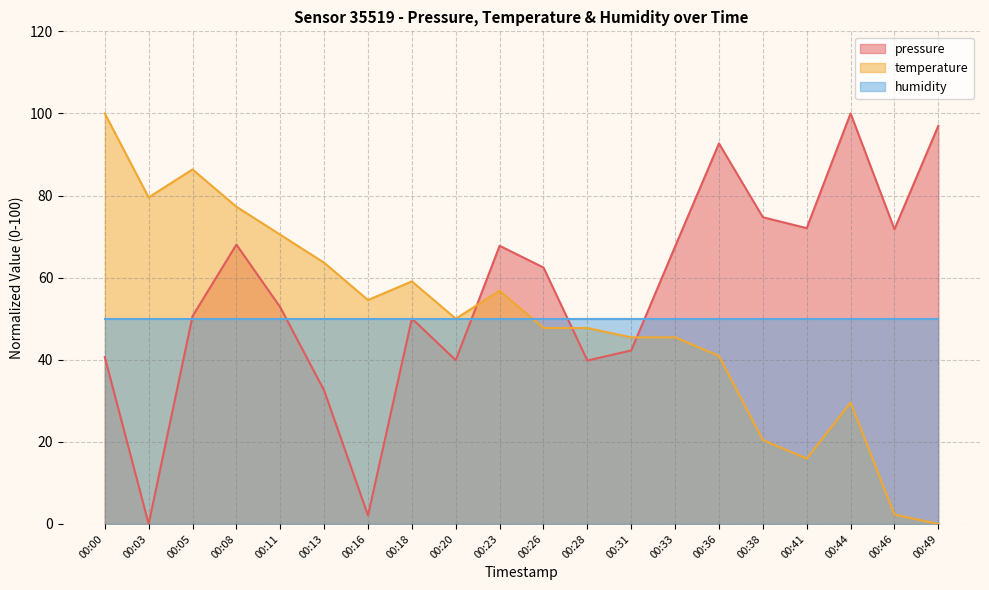

What is the sum of the temperature values at 00:36 and 00:00?

140.9